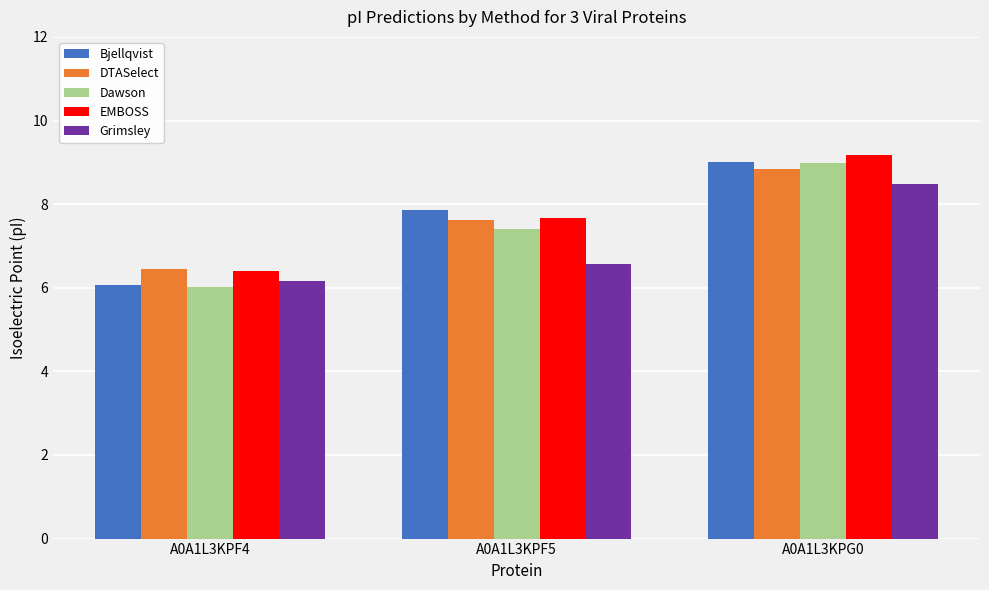

Where does the EMBOSS series first go above 7?

A0A1L3KPF5